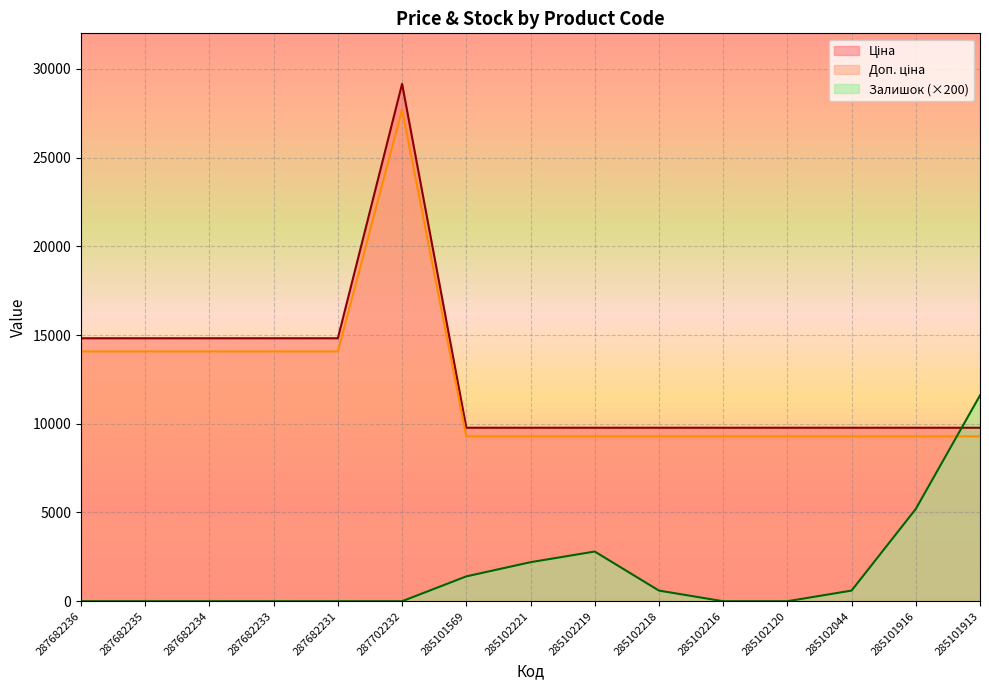

Reading left to right, what are all the values shown in this chart?

Ціна: 287682236=14817.6	287682235=14817.6	287682234=14817.6	287682233=14817.6	287682231=14817.6	287702232=29152.3	285101569=9775.5	285102221=9775.5	285102219=9775.5	285102218=9775.5	285102216=9775.5	285102120=9775.5	285102044=9775.5	285101916=9775.5	285101913=9775.5
Доп. ціна: 287682236=14076.7	287682235=14076.7	287682234=14076.7	287682233=14076.7	287682231=14076.7	287702232=27694.7	285101569=9286.7	285102221=9286.7	285102219=9286.7	285102218=9286.7	285102216=9286.7	285102120=9286.7	285102044=9286.7	285101916=9286.7	285101913=9286.7
Залишок: 287682236=0.0	287682235=0.0	287682234=0.0	287682233=0.0	287682231=0.0	287702232=0.0	285101569=1400.0	285102221=2200.0	285102219=2800.0	285102218=600.0	285102216=0.0	285102120=0.0	285102044=600.0	285101916=5200.0	285101913=11600.0